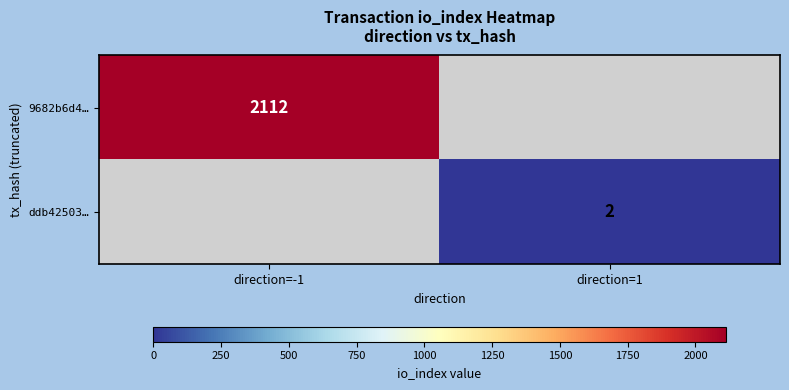

The value of 9682b6d4… at direction=-1 is 3759.8. True or false?

False